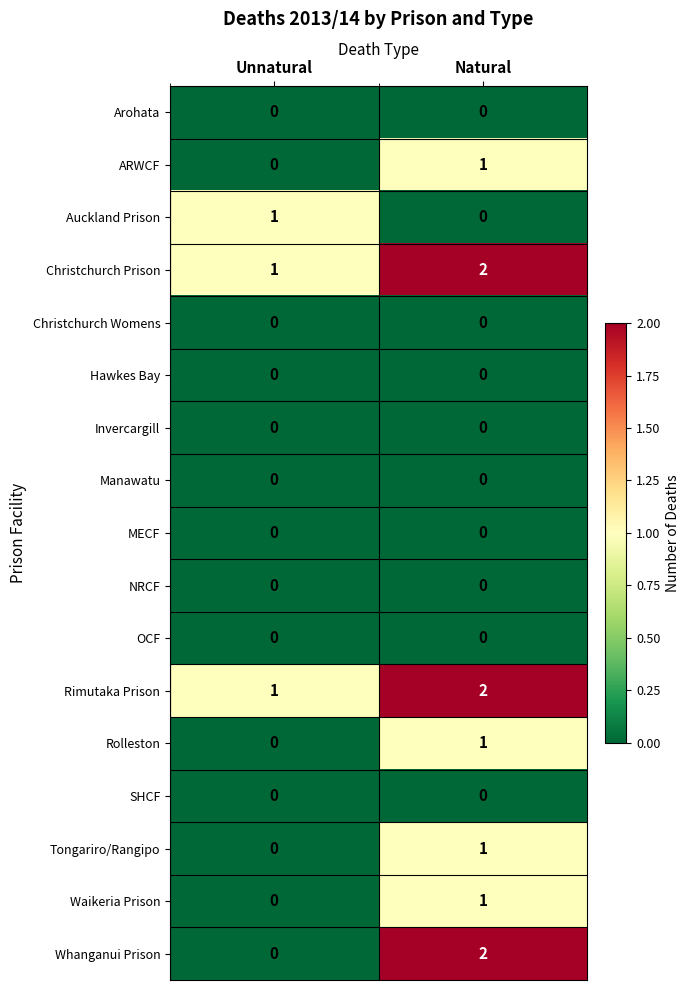

What is the maximum value shown in the chart?

2